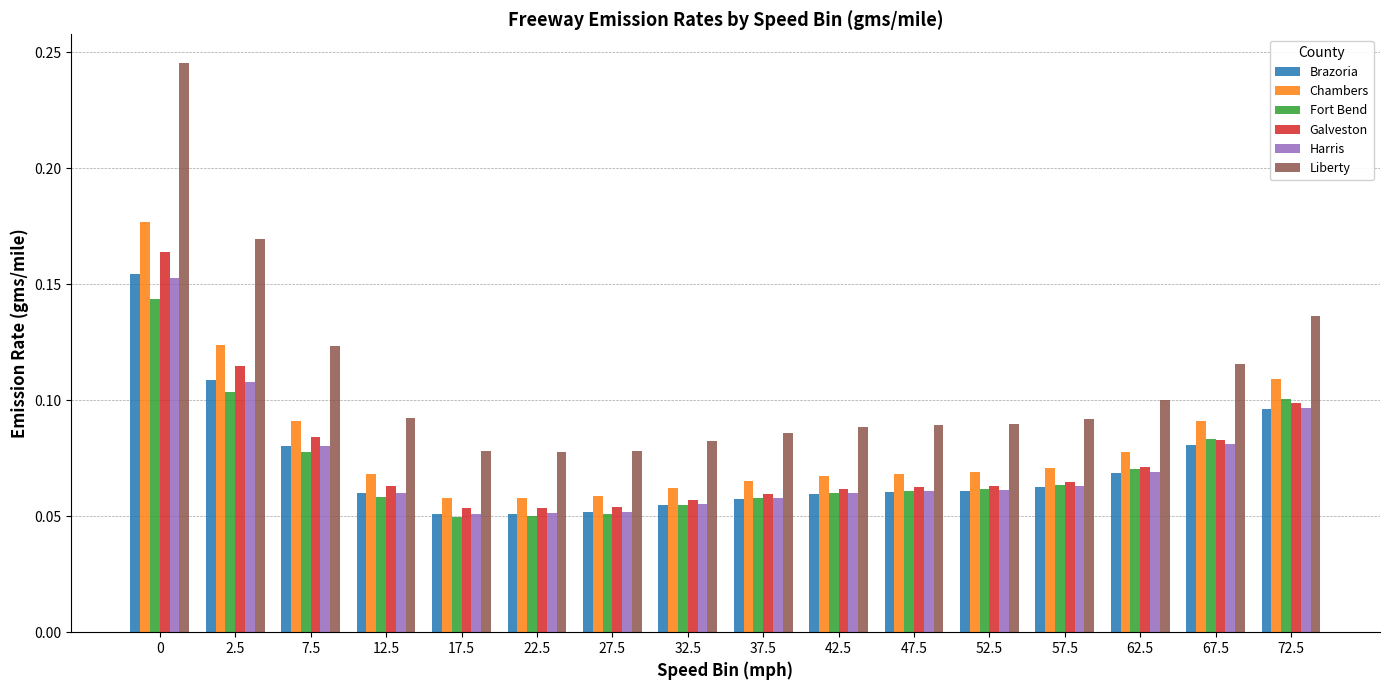

Which series has the largest total across all categories?

Liberty